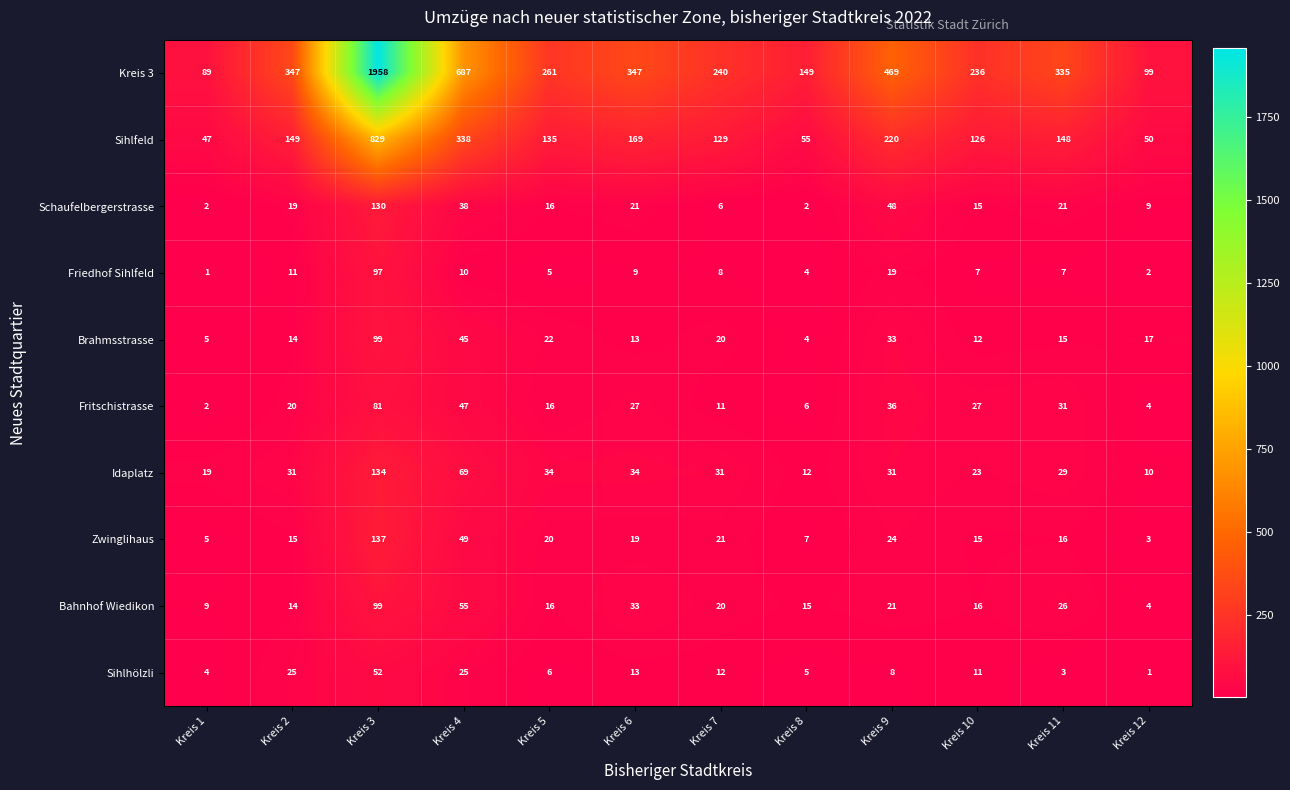

What is the maximum value for Sihlfeld?

829